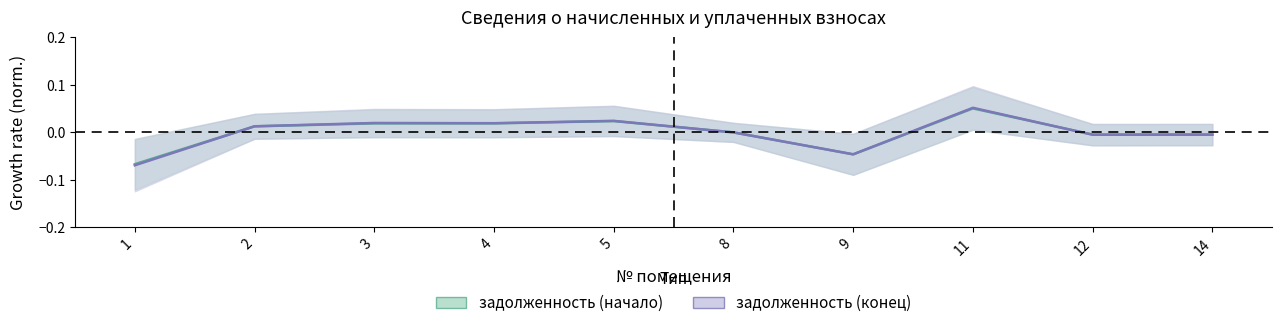

Reading right to left, what are all the values shown in this chart?

задолженность (начало): -0.0	-0.0	0.1	-0.0	-0.0	0.0	0.0	0.0	0.0	-0.1
задолженность (конец): -0.0	-0.0	0.1	-0.0	-0.0	0.0	0.0	0.0	0.0	-0.1